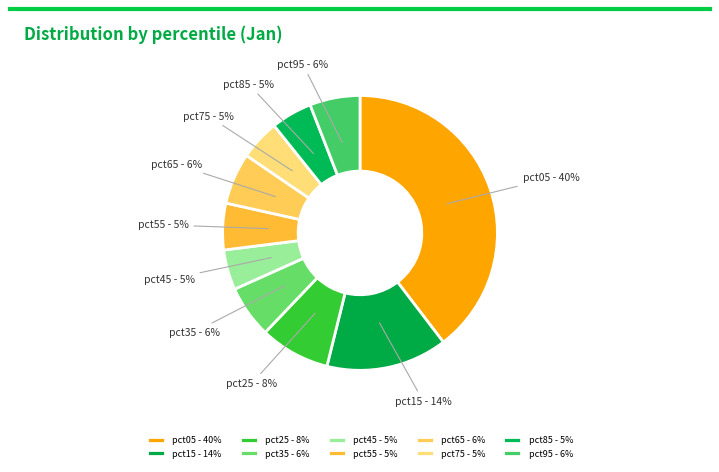

Between pct45 and pct15, which is larger?

pct15